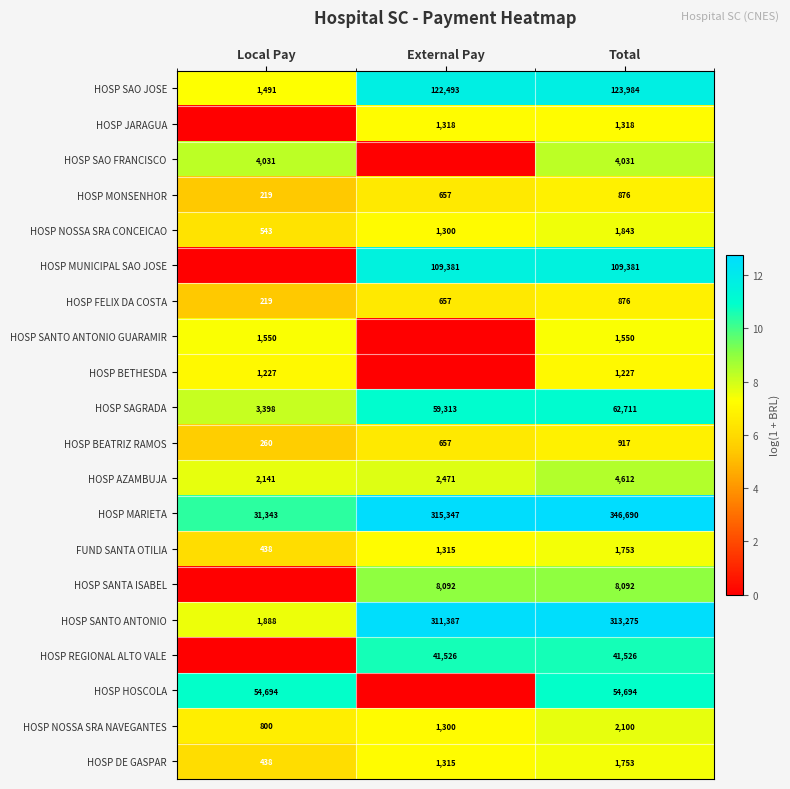

Count the HOSP NOSSA SRA CONCEICAO values in the range 543 to 1843.

3